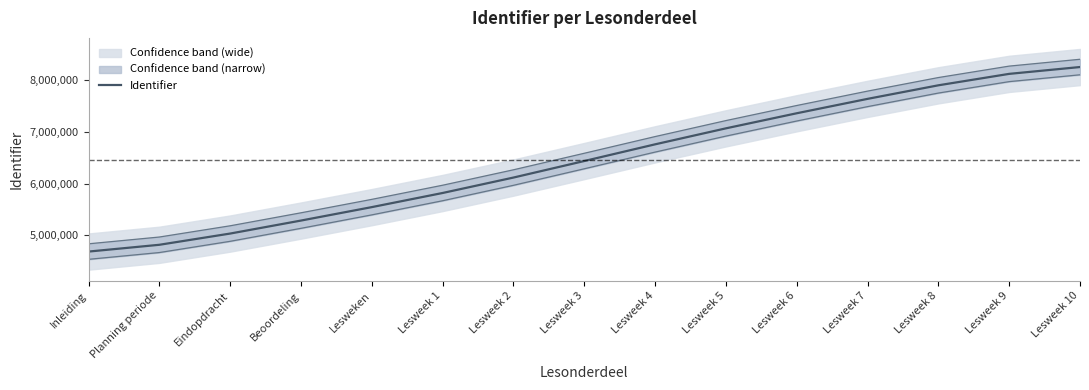

List the labels in order of value, largest first.

Lesweek 10, Lesweek 9, Lesweek 8, Lesweek 7, Lesweek 6, Lesweek 5, Lesweek 4, Lesweek 3, Lesweek 2, Lesweek 1, Lesweken, Beoordeling, Eindopdracht, Planning periode, Inleiding